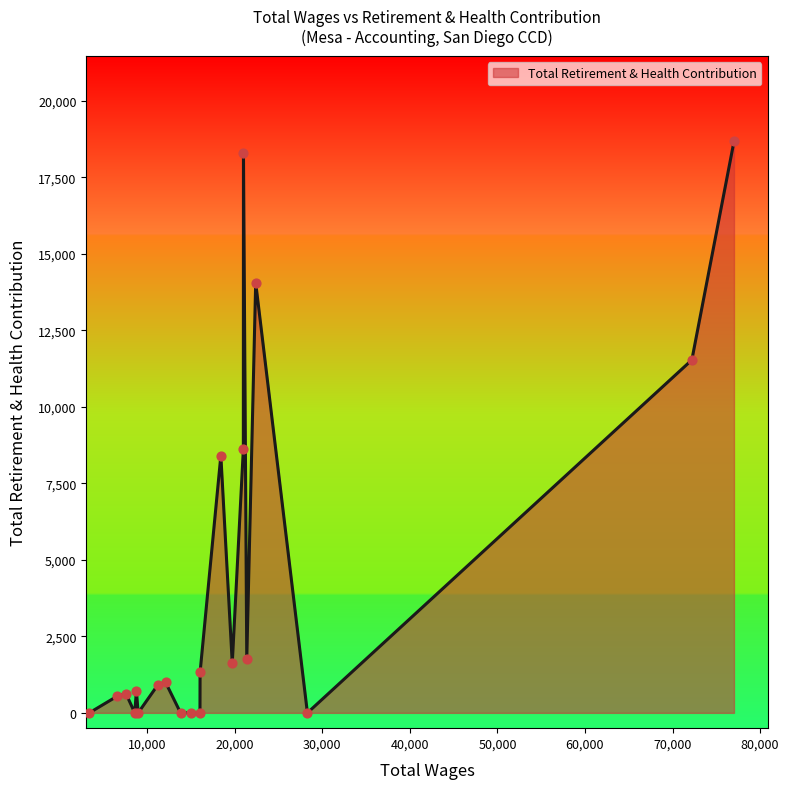

What is the maximum value shown in the chart?

18674